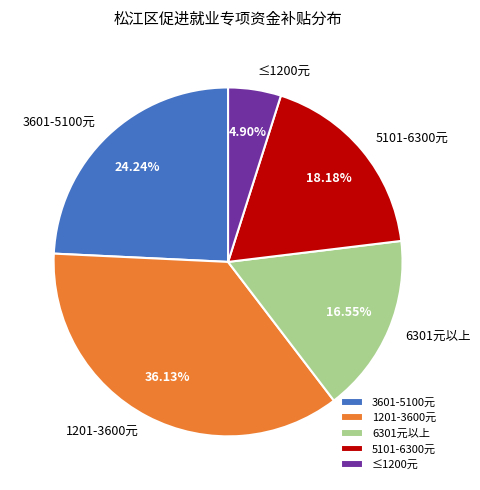

Combined, do 6301元以上 and 5101-6300元 account for over 50%?

No